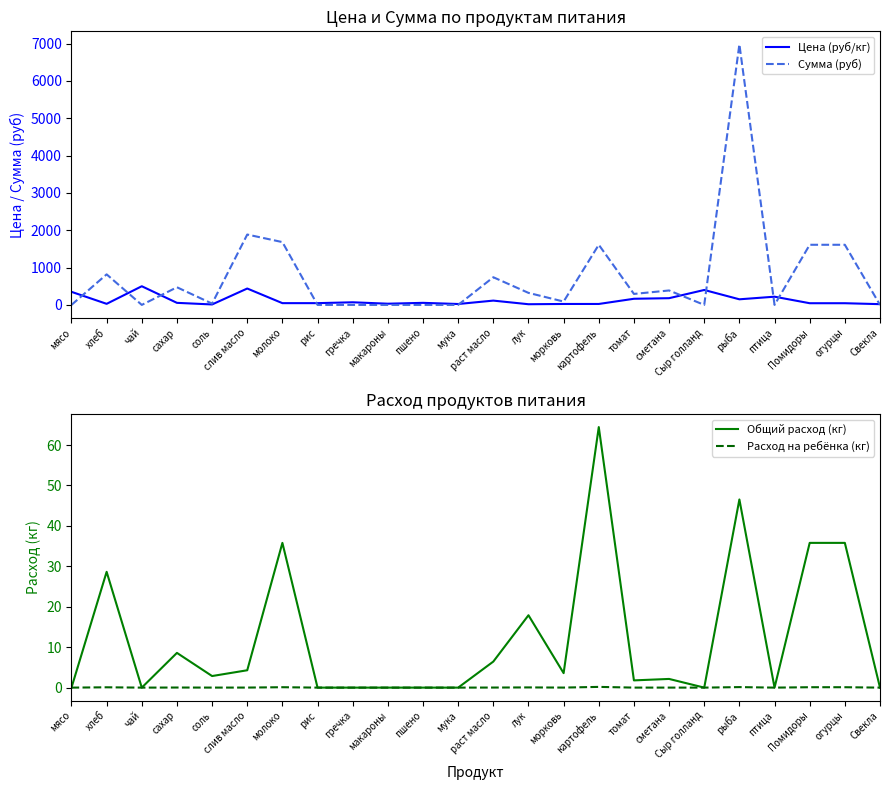

Rank the categories by Расход на ребёнка (кг) value from highest to lowest.

картофель, рыба, молоко, Помидоры, огурцы, хлеб, лук, сахар, раст масло, слив масло, морковь, соль, сметана, томат, мясо, чай, рис, гречка, макароны, пшено, мука, Сыр голланд, птица, Свекла